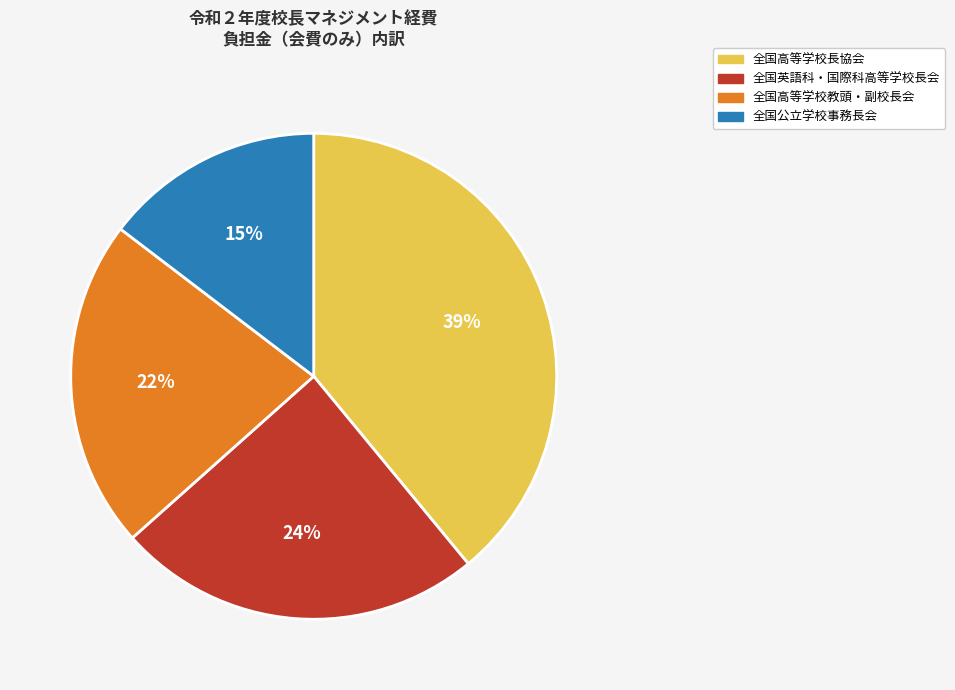

Does 全国高等学校教頭・副校長会 account for over 50% of the chart?

No